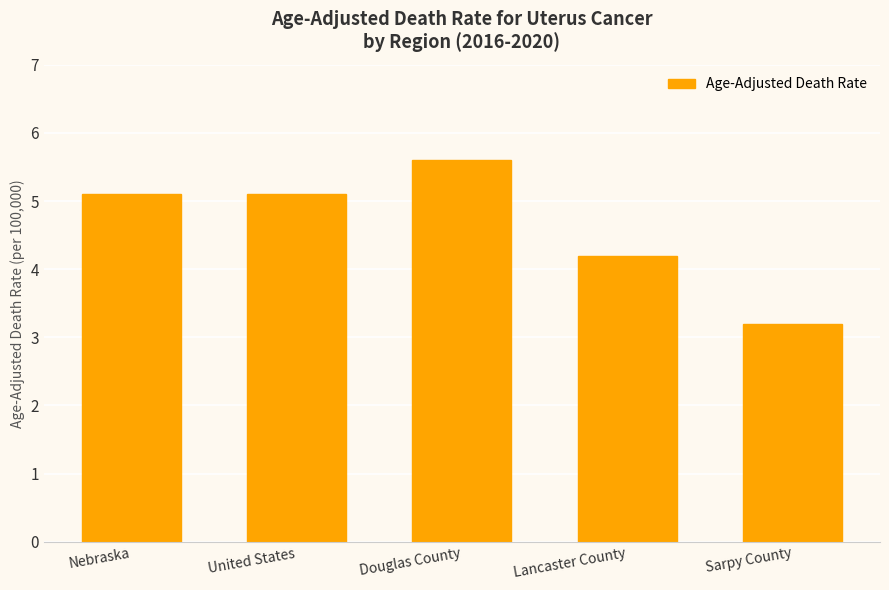

What is the average value?

4.6